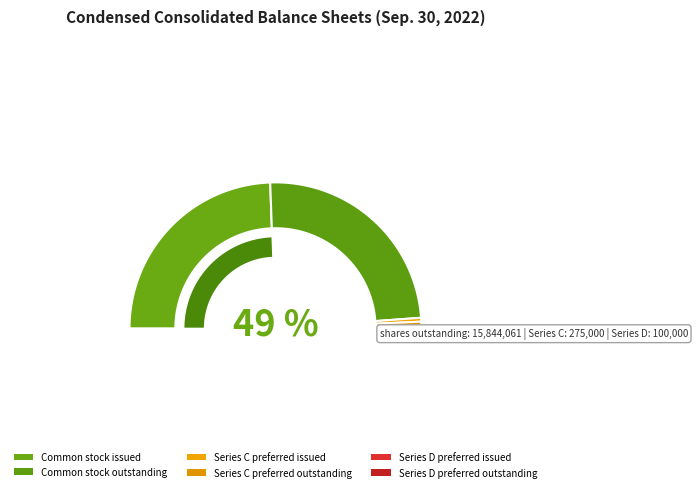

To the nearest percent, what is the difference between the Common stock issued and Series C preferred outstanding slice percentages?

48%